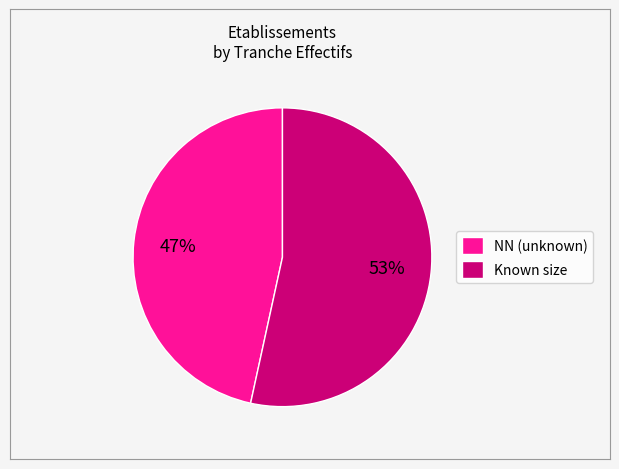

To the nearest percent, what is the average slice percentage?

50%